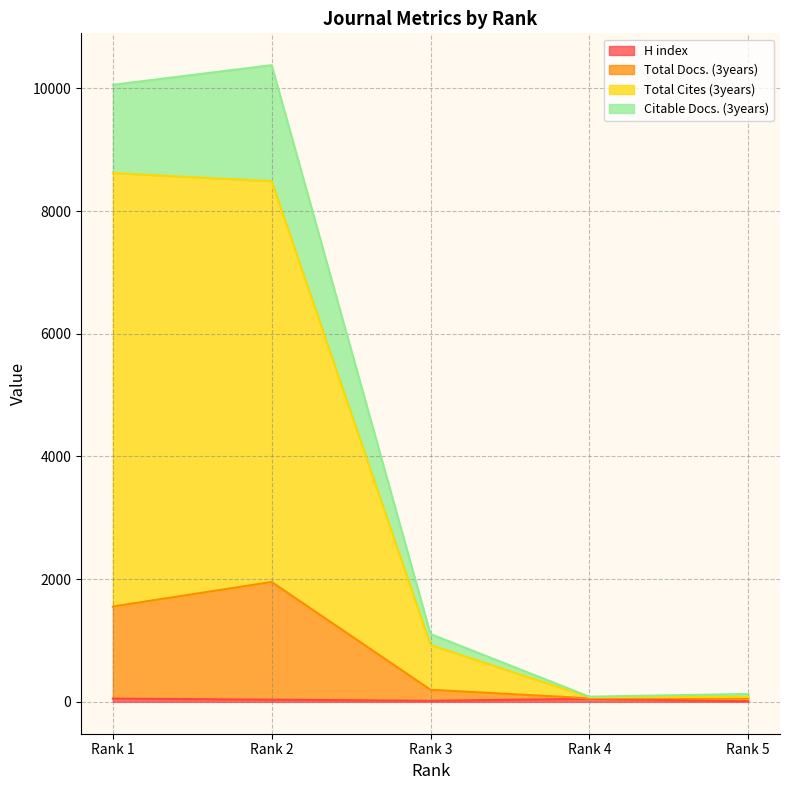

What is the value of the H index point at the 3rd from the left?

18